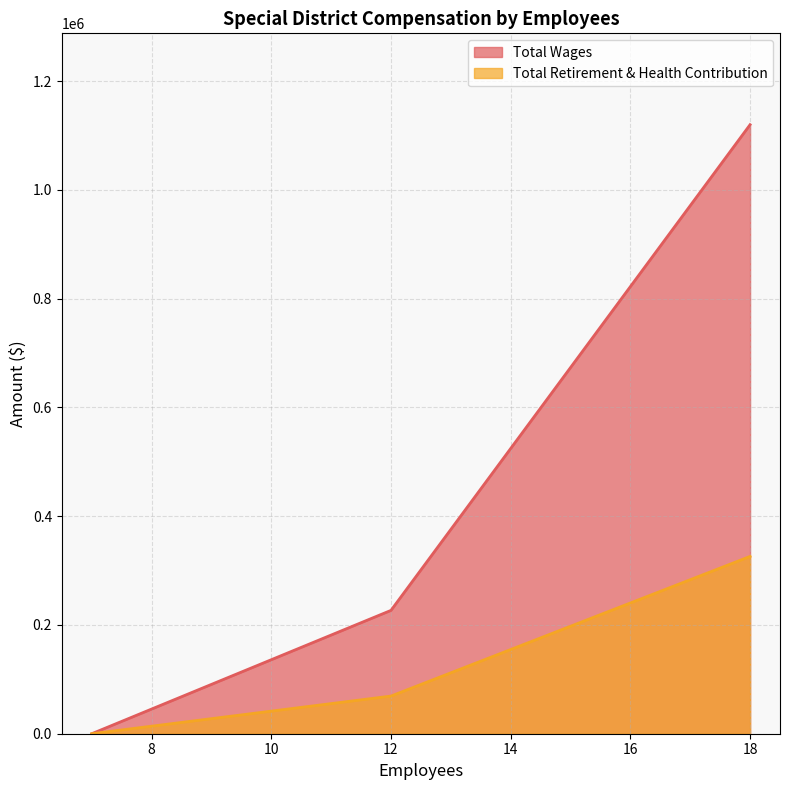

At which category is the sum across all series the highest?

18